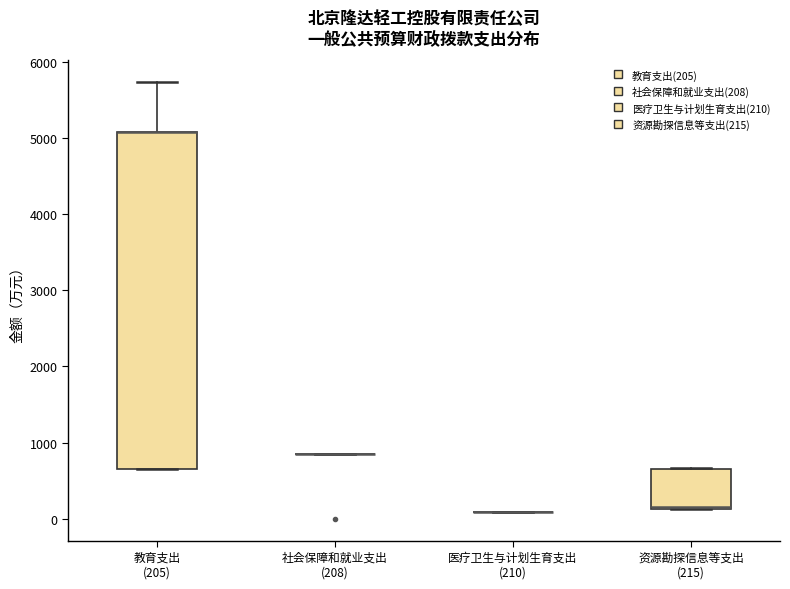

Comparing the boxes themselves (not the whiskers), which one is the tallest?

教育支出 (205)